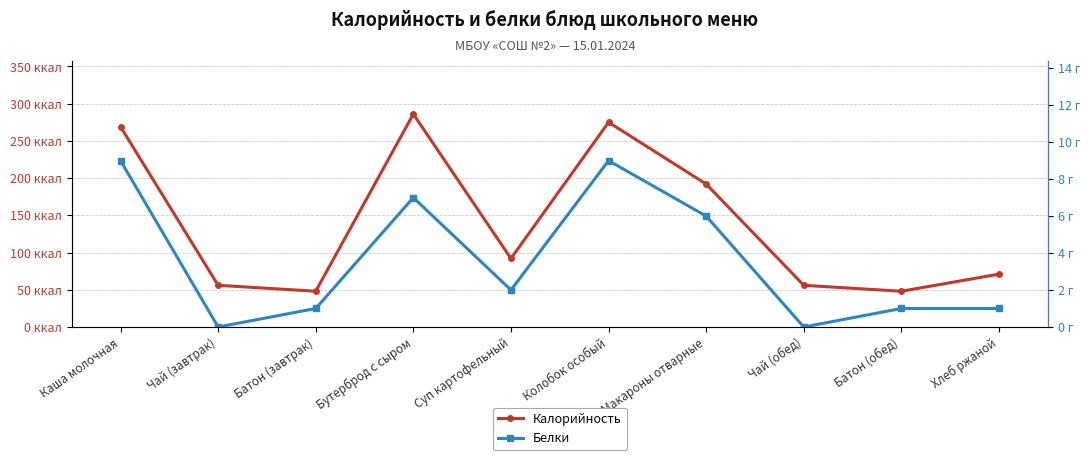

What is the difference between the highest and lowest values at Батон (обед)?

47